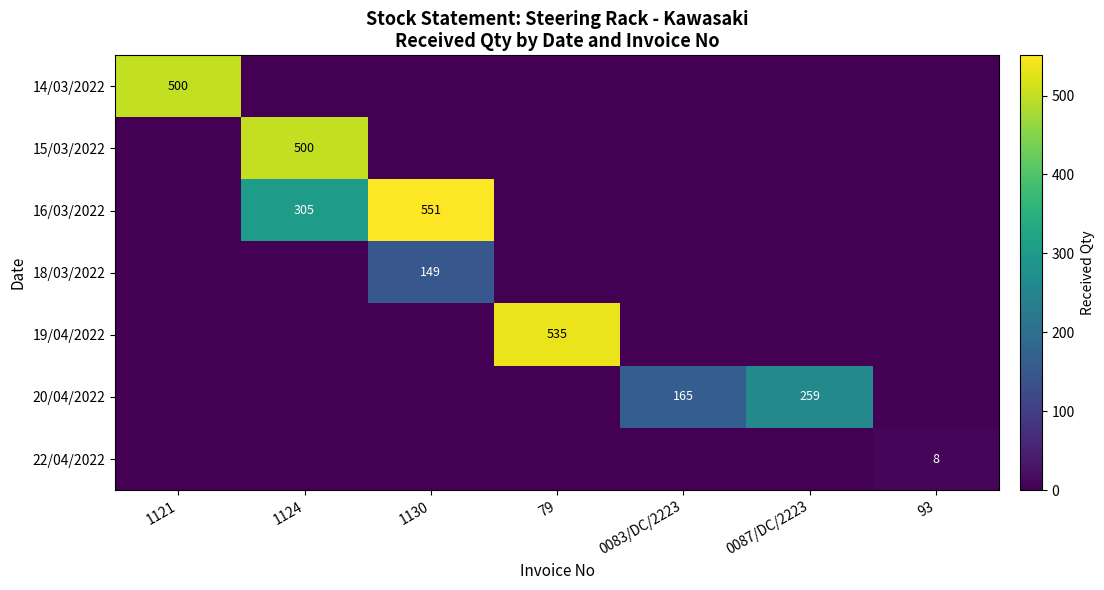

Is it true that 18/03/2022 equals 226 at 1130?

False